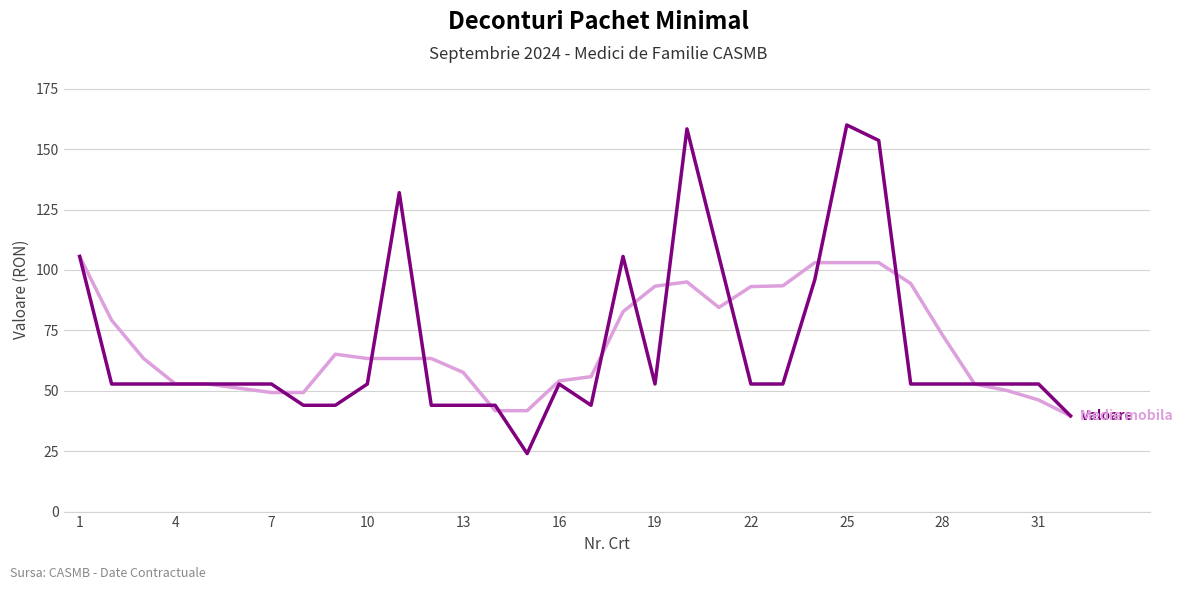

What is the minimum value shown in the chart?

24.0